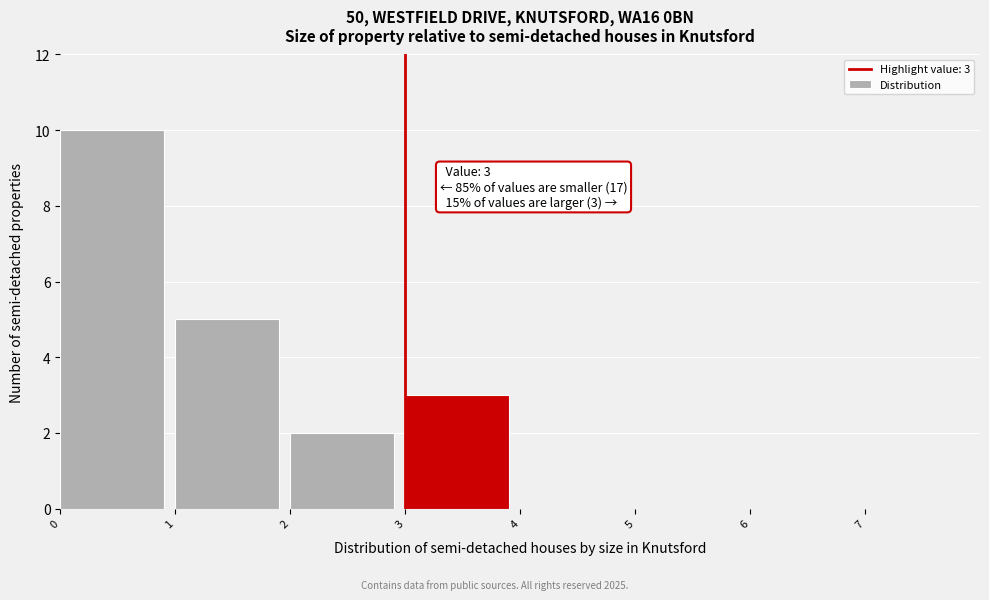

Which range on the x-axis has the tallest bar?

0 to 1